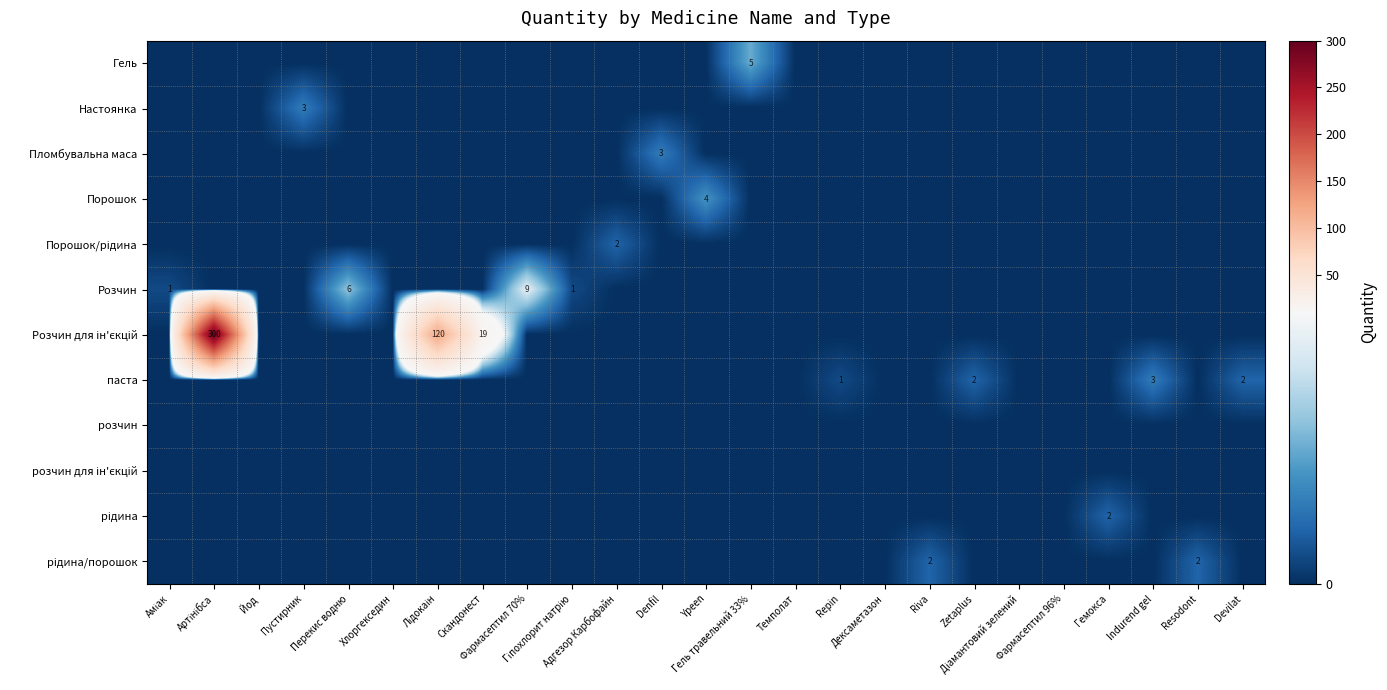

Which series has the largest total across all categories?

Розчин для ін'єкцій